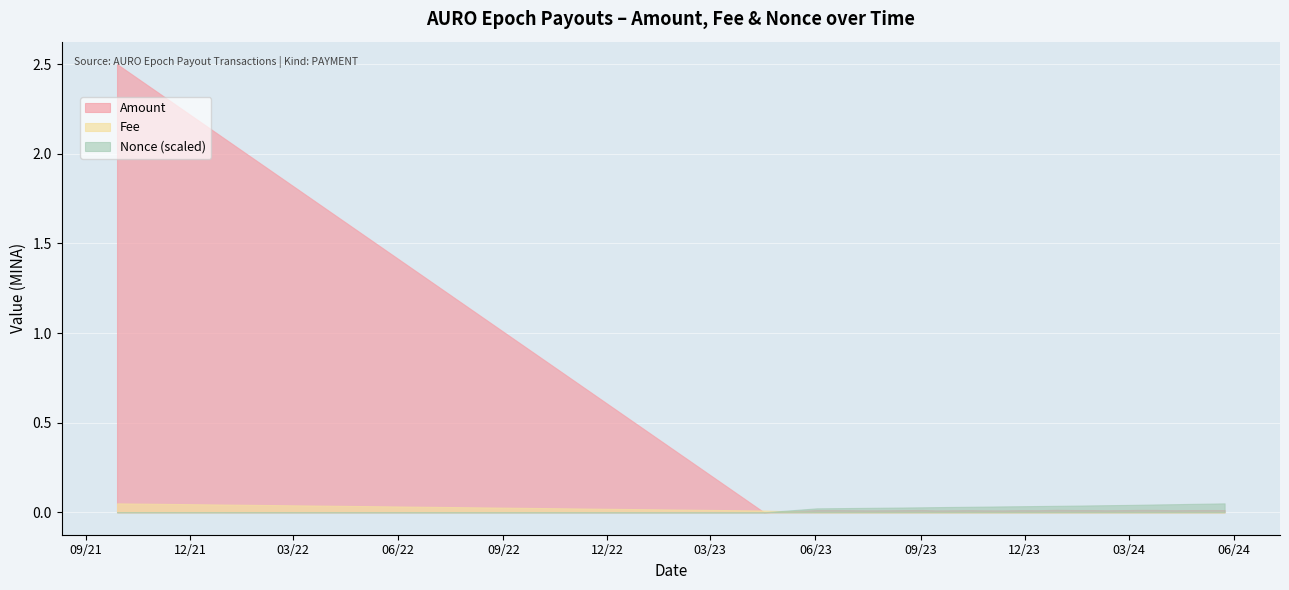

Which series has the largest range (max minus min)?

Amount